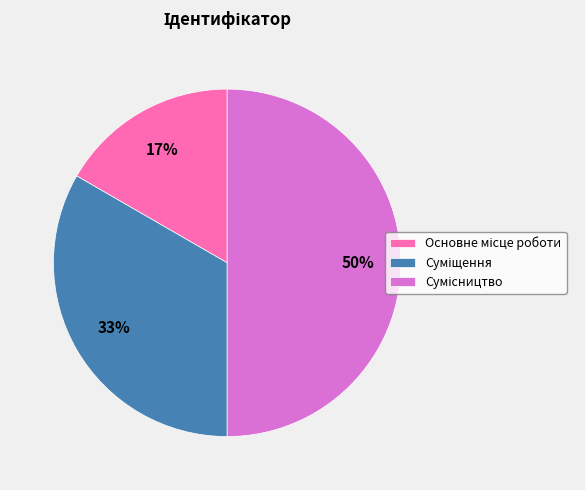

To the nearest percent, what is the difference between the largest and smallest slice percentages?

33%